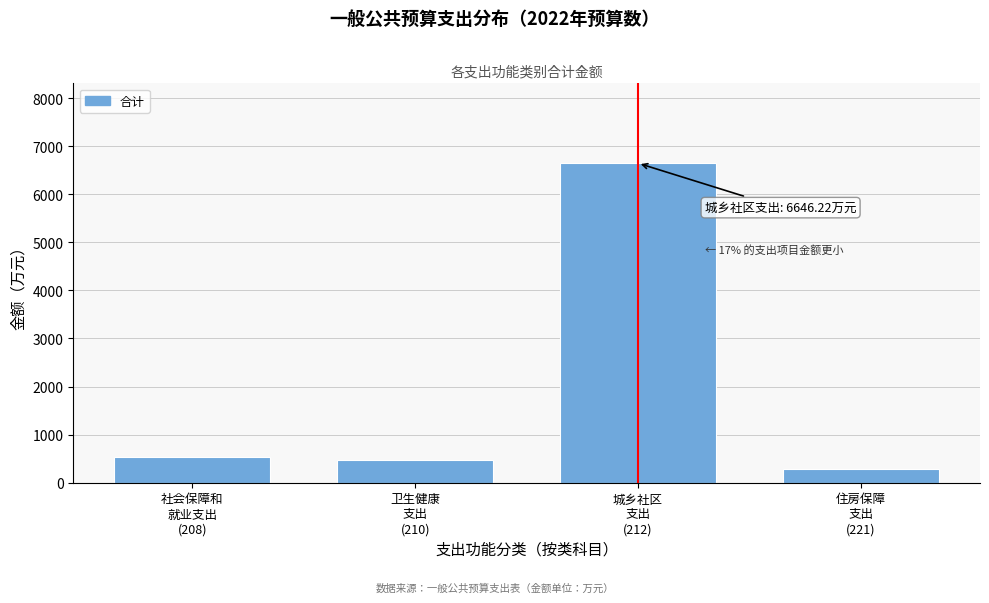

What is the greatest value displayed?

6646.2